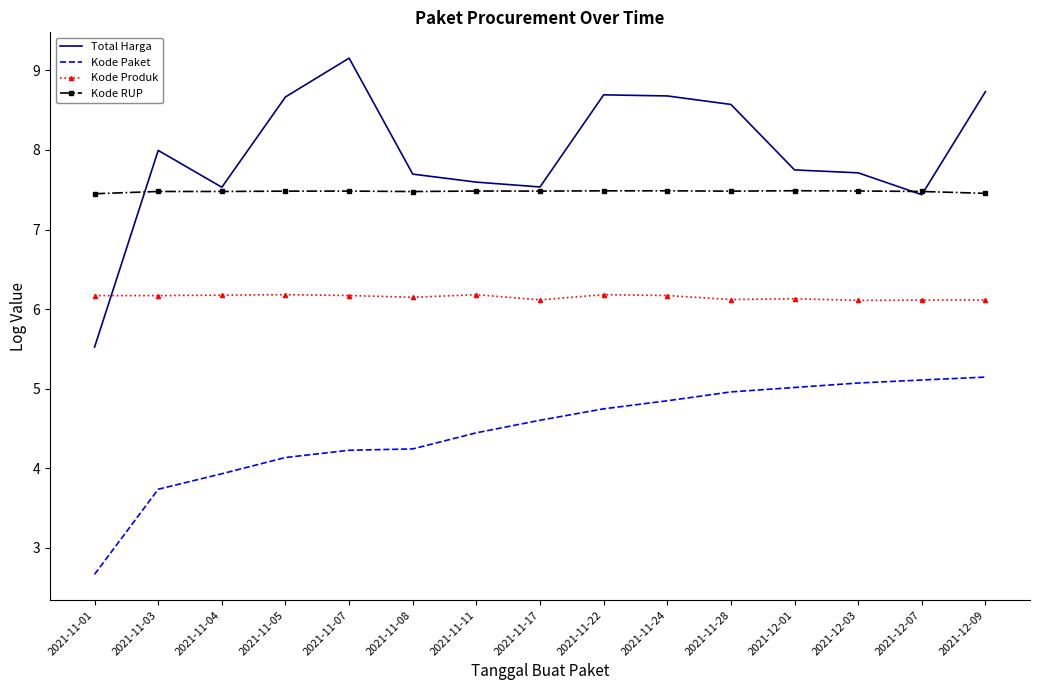

Rank the series by their maximum value, from lowest to highest.

Kode Paket, Kode Produk, Kode RUP, Total Harga